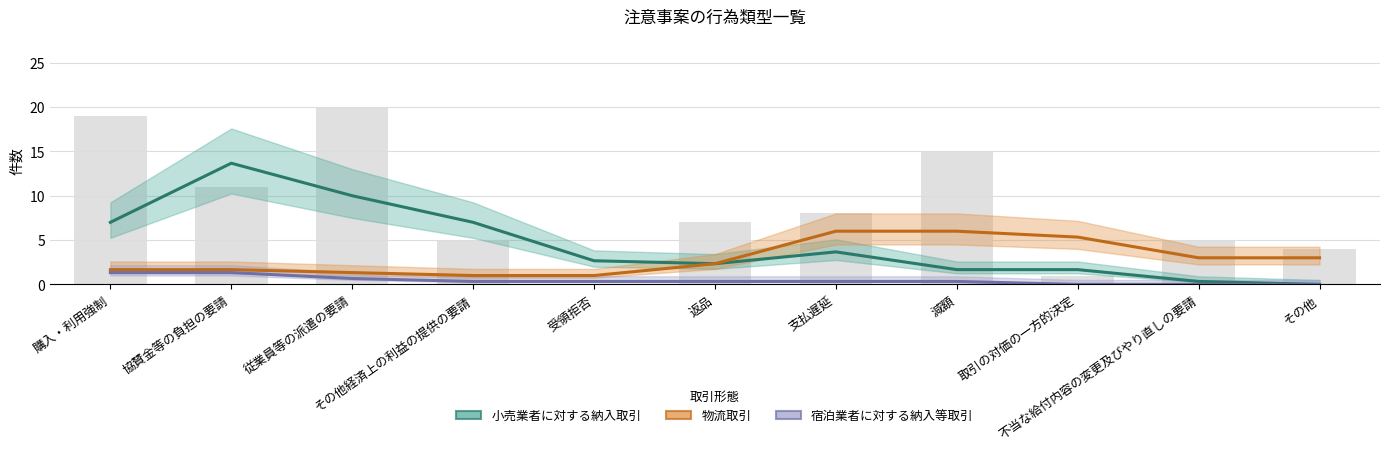

At how many categories does at least one series exceed 12?

1